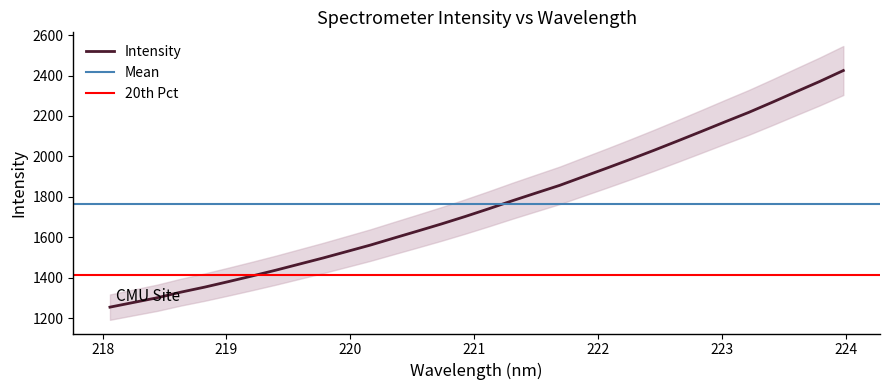

What is the maximum value for Intensity?

2425.0